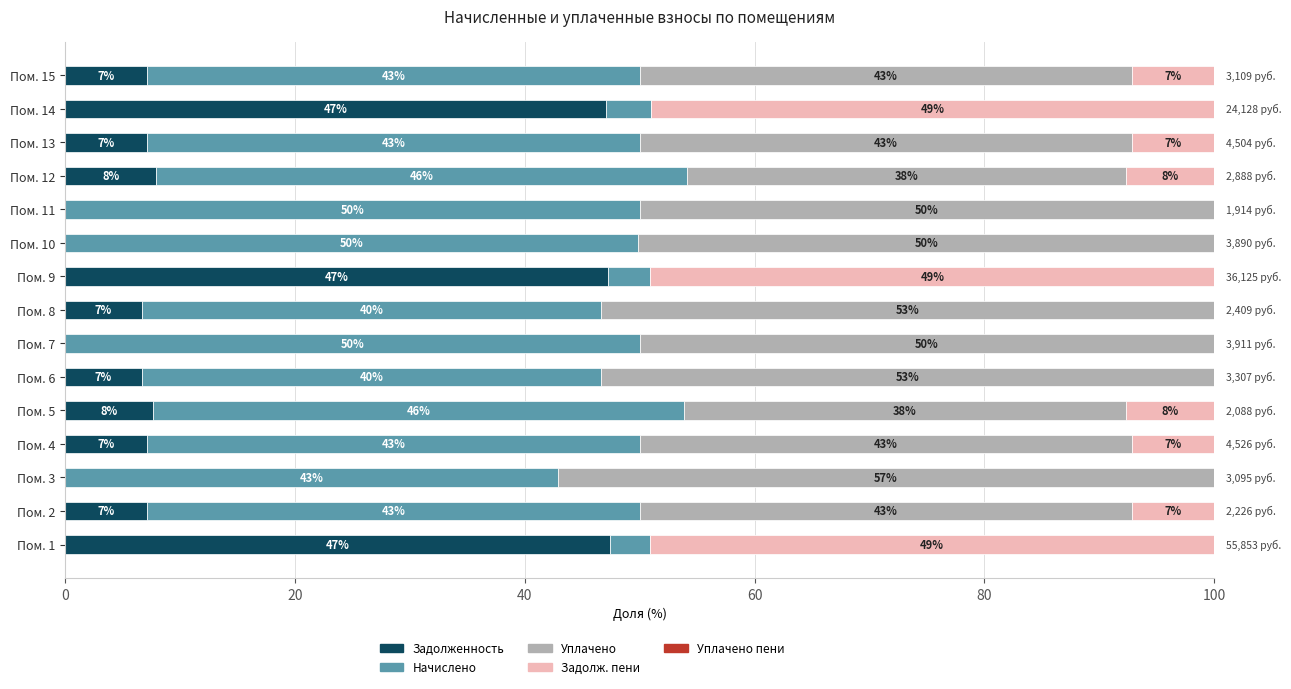

What is the total value across all series at Пом. 3?

100.0